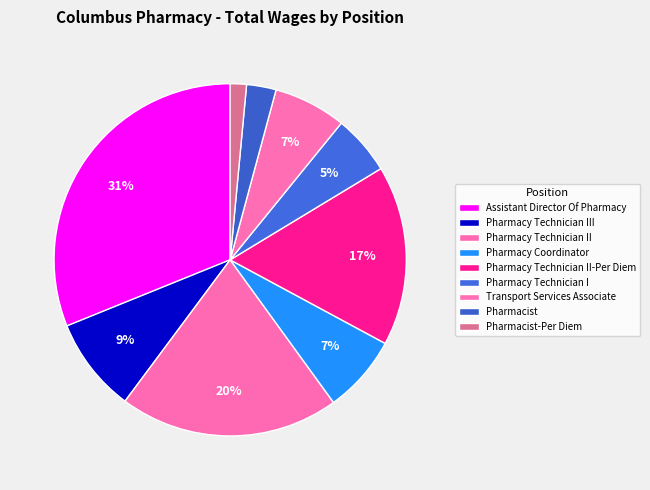

To the nearest percent, what is the combined percentage of Pharmacist-Per Diem and Pharmacy Technician III?

10%